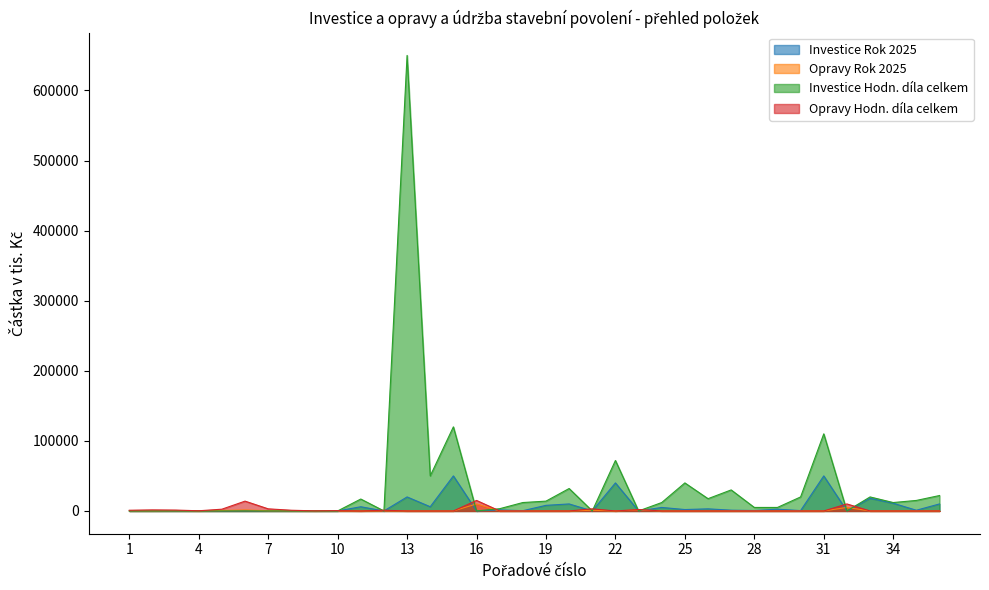

Where is the first local maximum for Opravy Rok 2025?

3